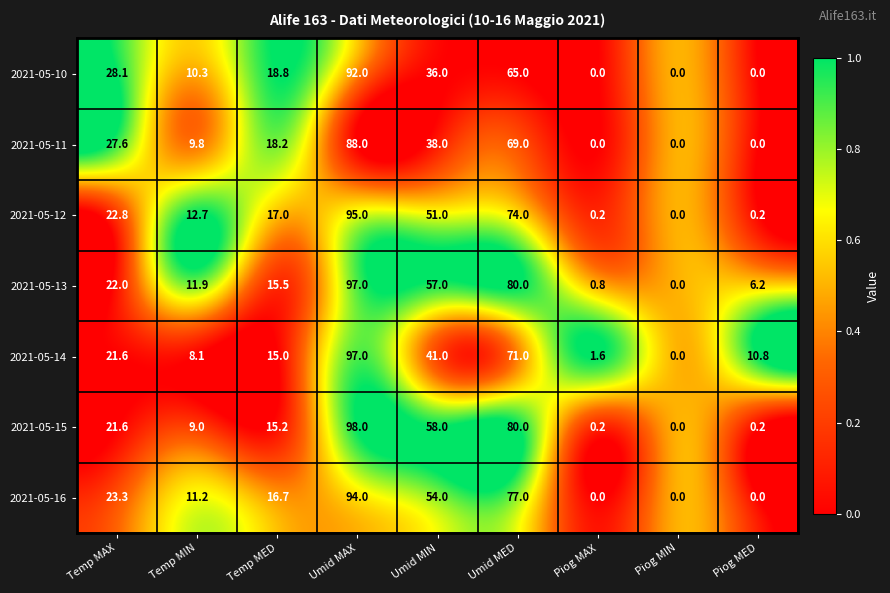

What is the total value across all series at Piog MED?

17.4